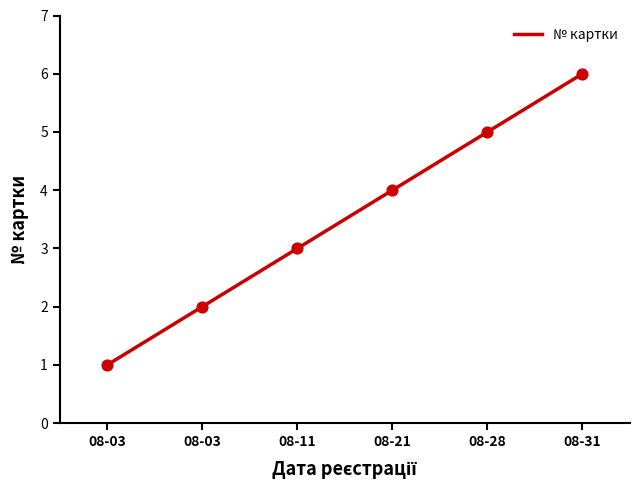

What is the minimum value for № картки?

1.0